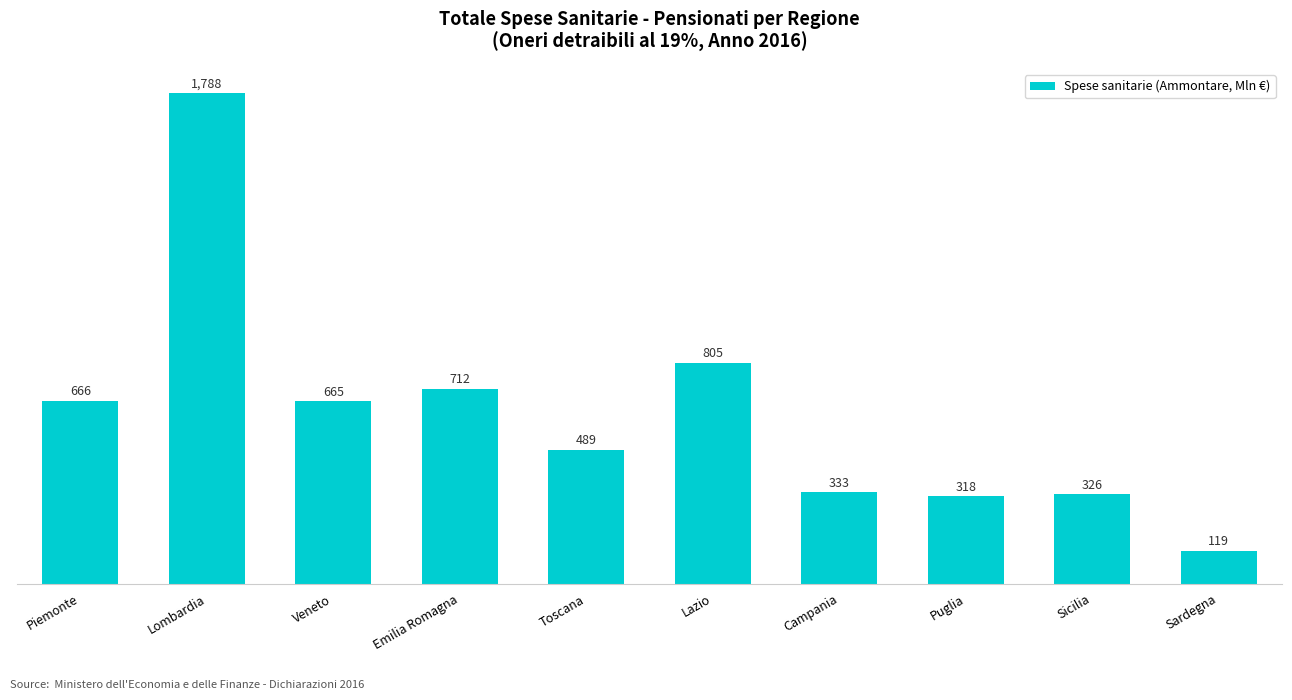

What is the difference between the second highest and minimum values?

686.5